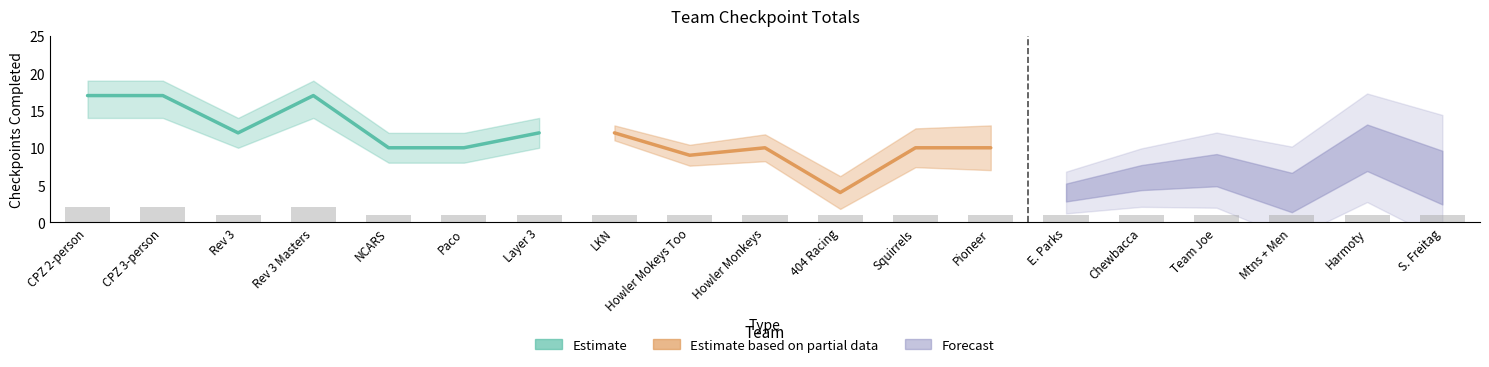

At which label does Total CPs reach its minimum?

404 Racing